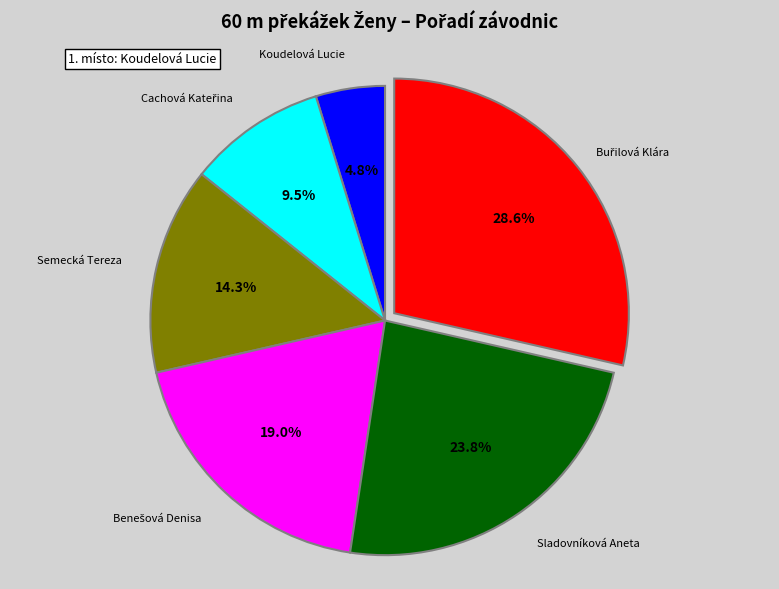

Is there a majority slice in this chart?

No